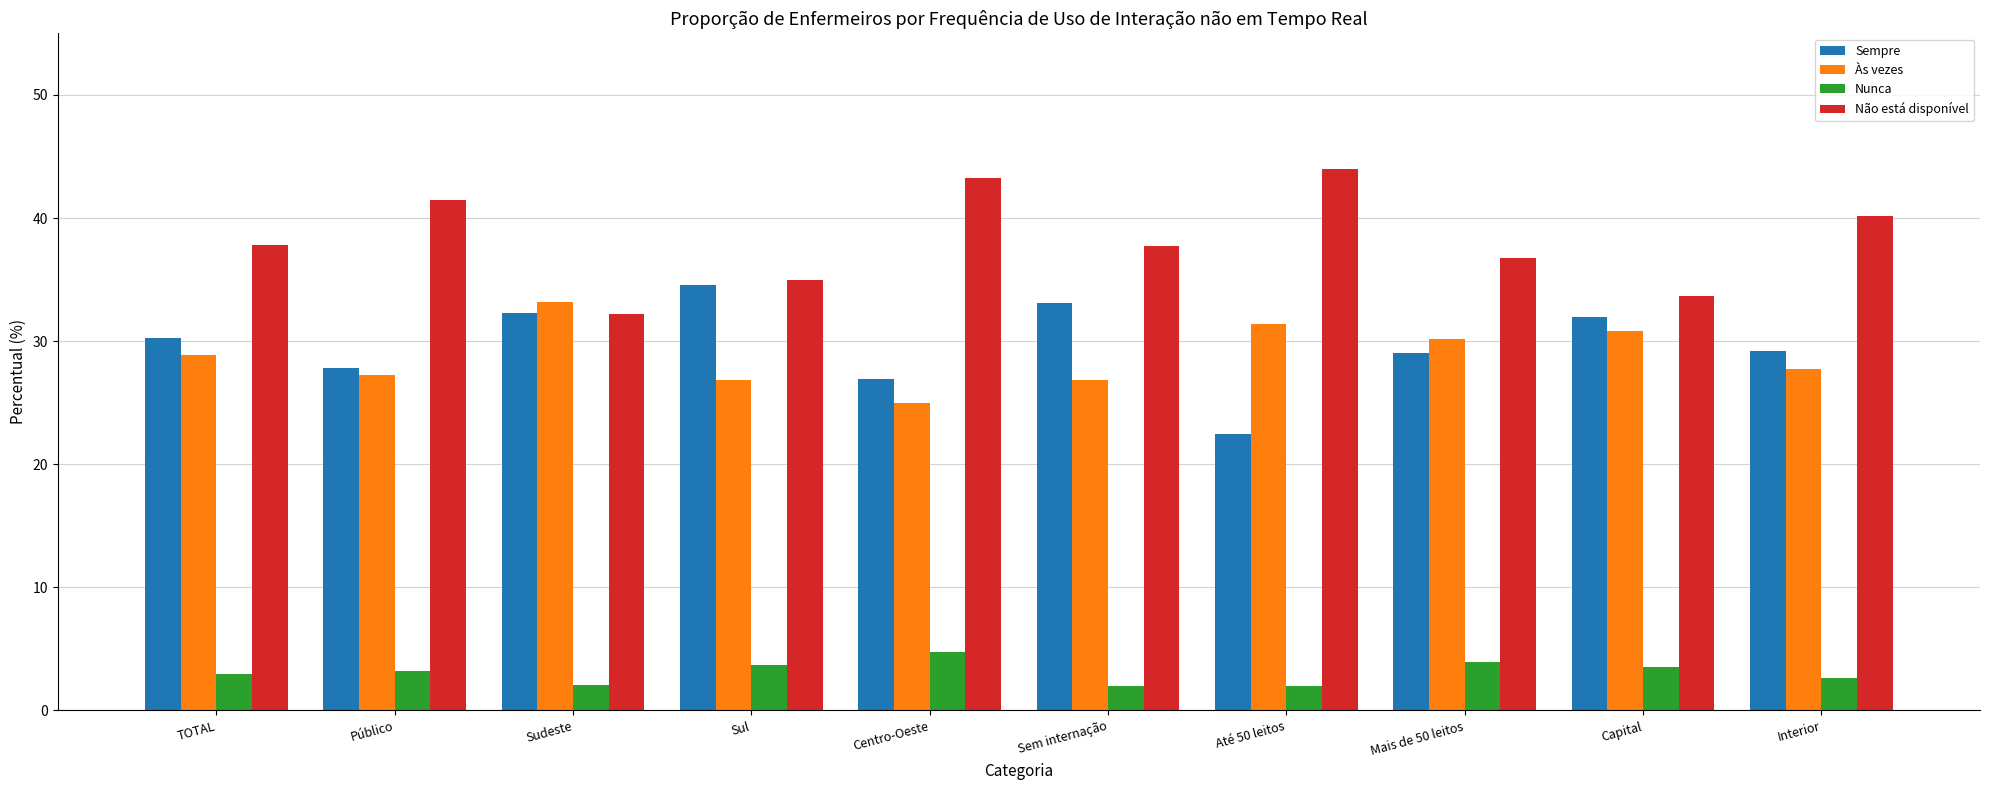

How many categories are shown in the chart?

10